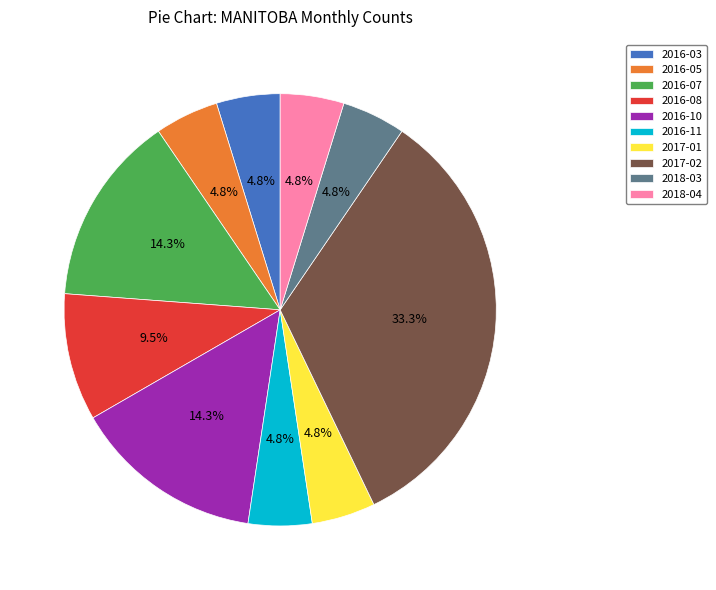

To the nearest percent, what is the average slice percentage?

10%